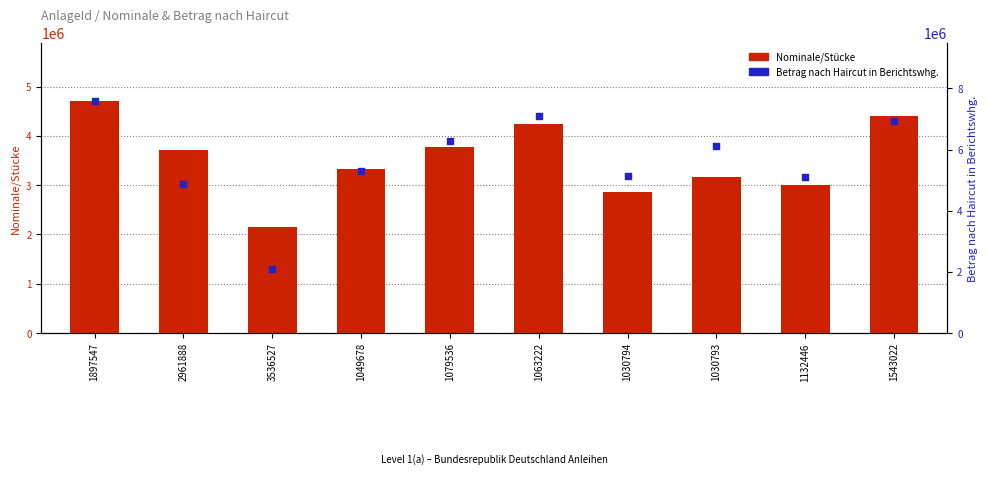

Which series has the largest total across all categories?

Betrag nach Haircut in Berichtswhg.